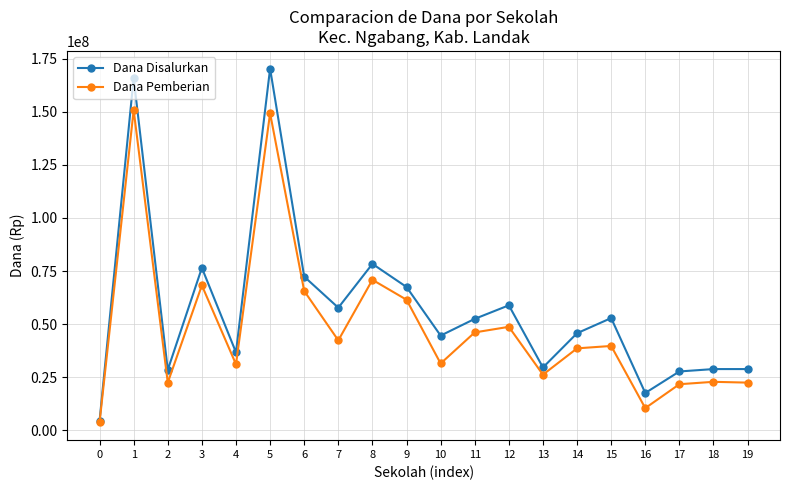

Does the chart display data point markers on the line(s)?

Yes